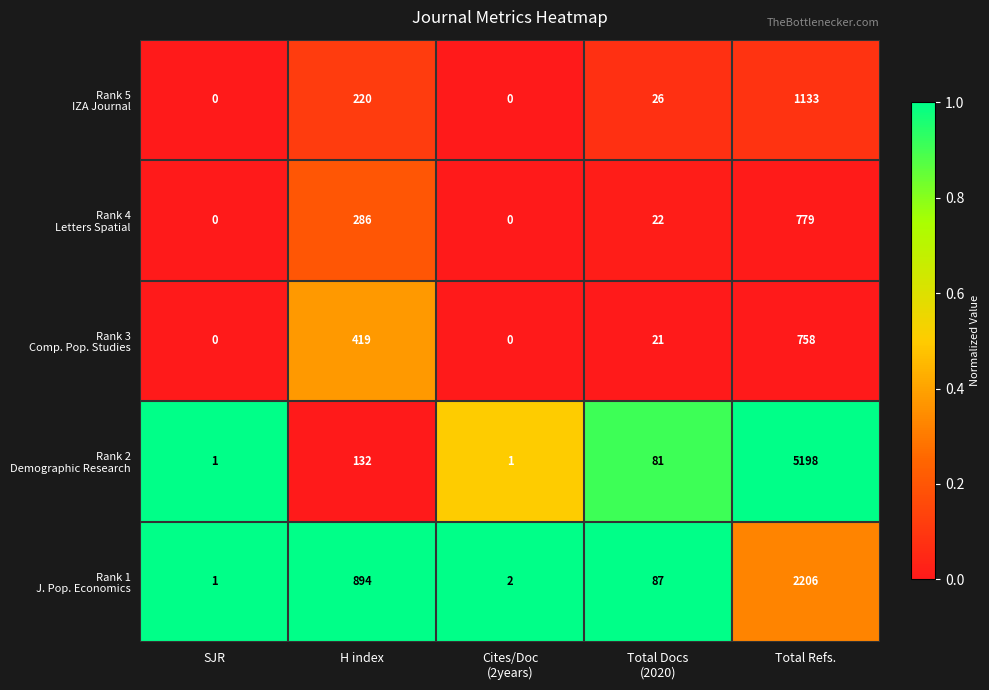

Which label corresponds to the largest value in the chart?

Total Refs.